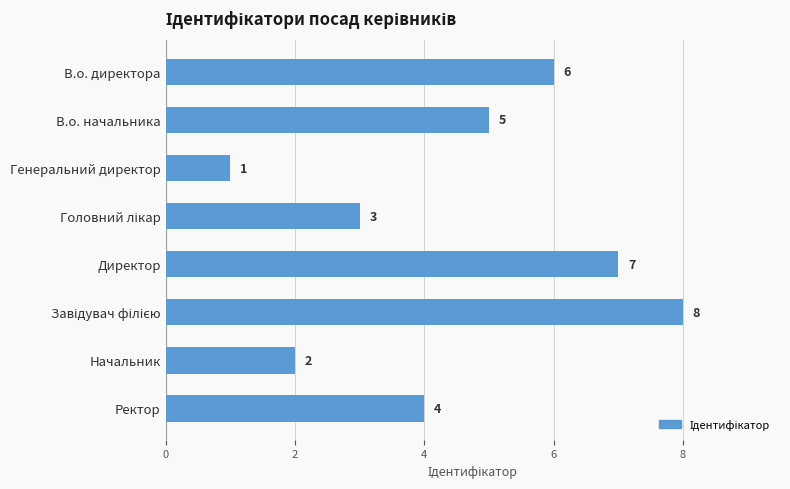

How many values are below 5?

4